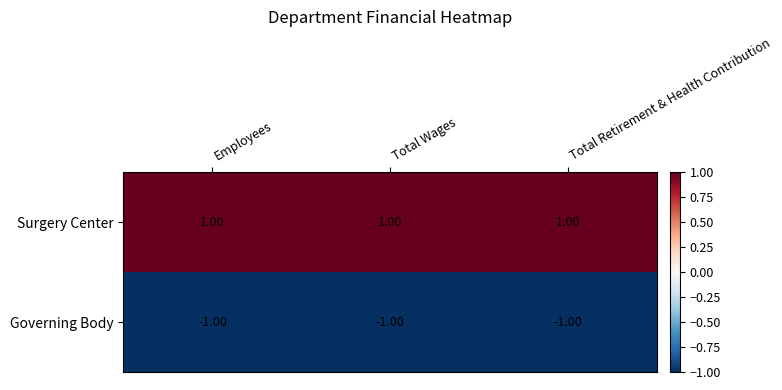

Count the number of data series in this chart.

2